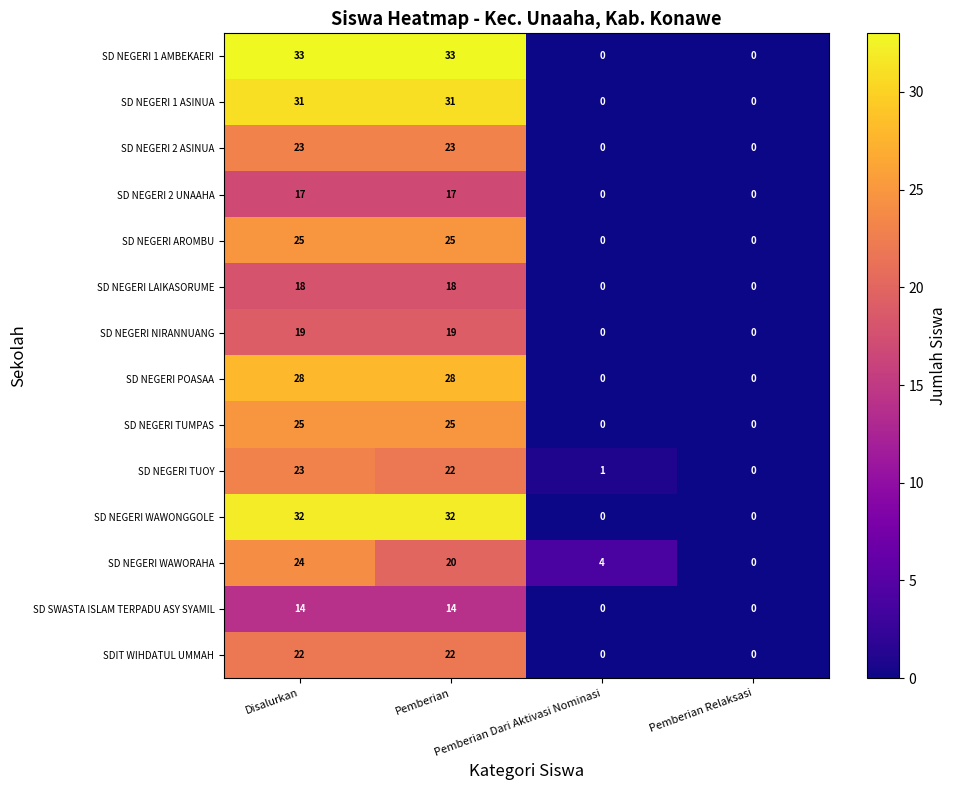

What is the average value of the SDIT WIHDATUL UMMAH series?

11